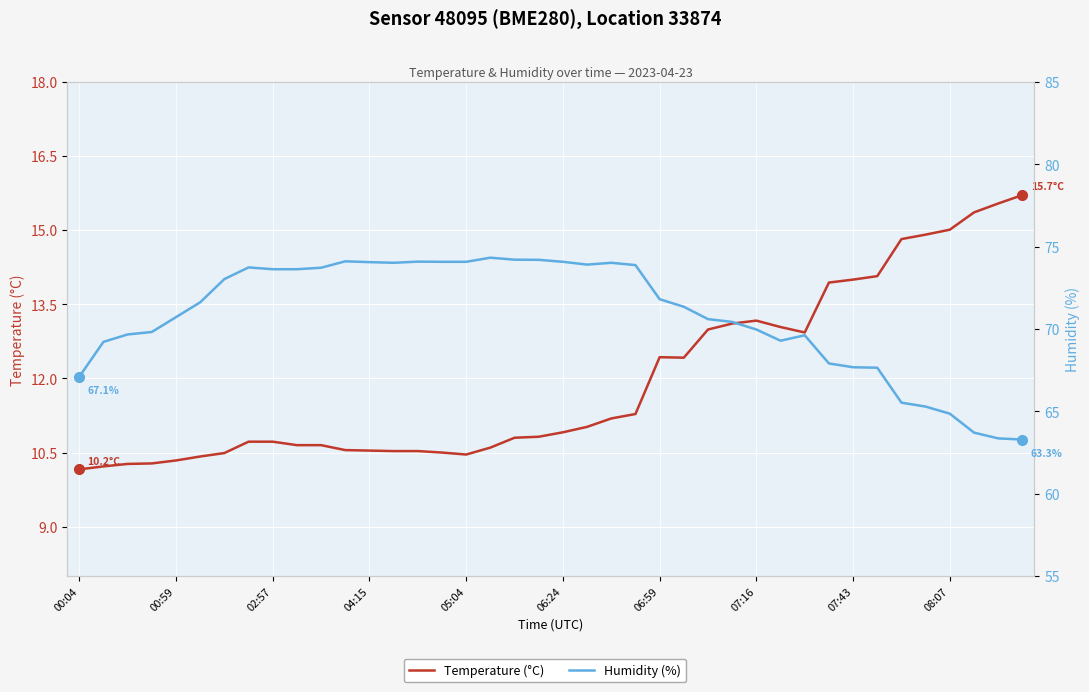

Rank the series by their average value, from lowest to highest.

Temperature (°C), Humidity (%)